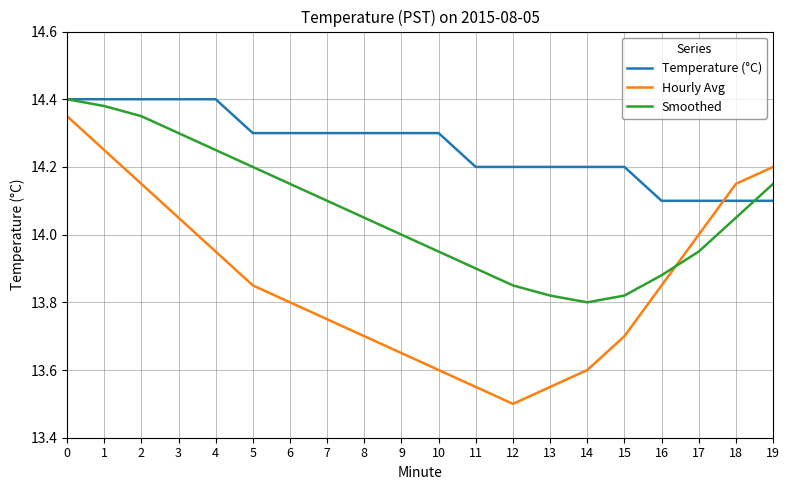

Does the chart display data point markers on the line(s)?

No